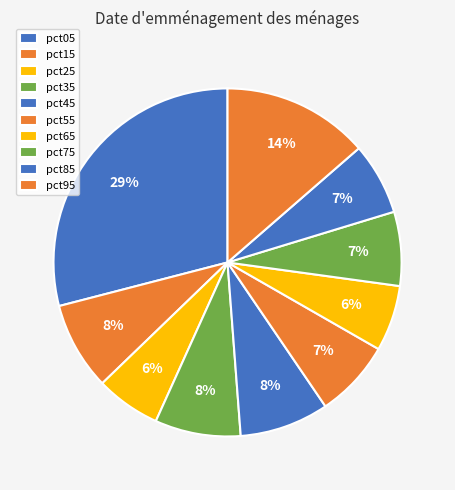

How much of the chart is everything except pct95?

86.4%